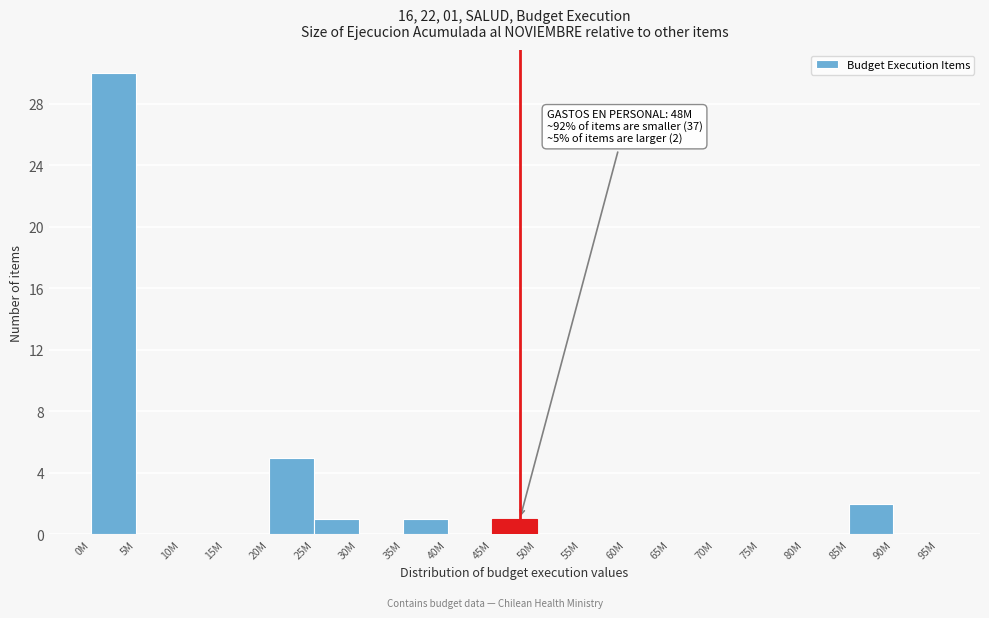

Reading right to left, list all the values displayed in this chart.

90M=0	85M=2	80M=0	75M=0	70M=0	65M=0	60M=0	55M=0	50M=0	45M=1	40M=0	35M=1	30M=0	25M=1	20M=5	15M=0	10M=0	5M=0	0M=30